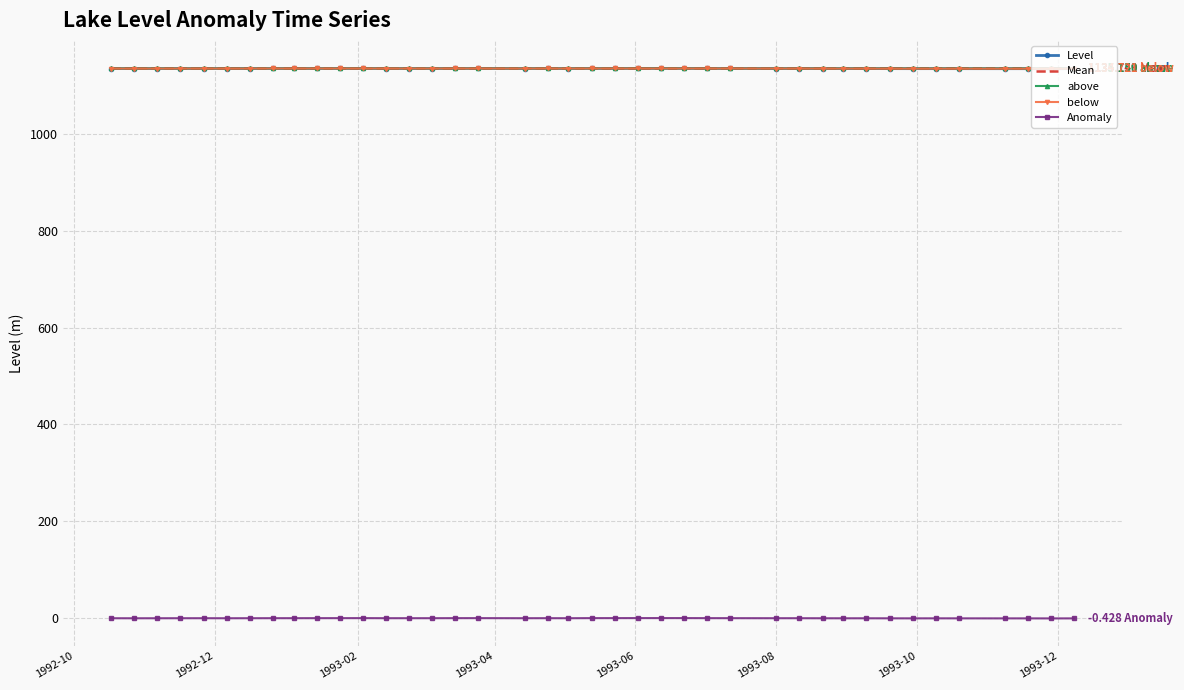

What is the difference between the maximum and minimum values in the Level series?

0.7